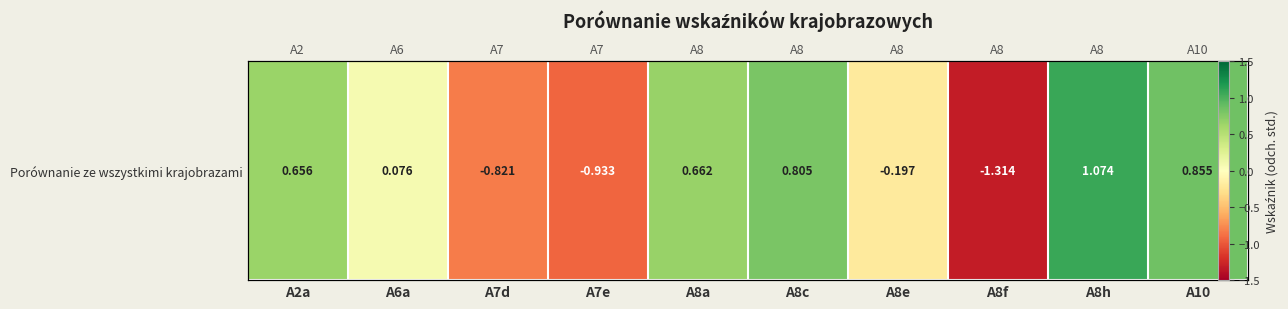

Rank the categories by value from highest to lowest.

A8h, A10, A8c, A8a, A2a, A6a, A8e, A7d, A7e, A8f